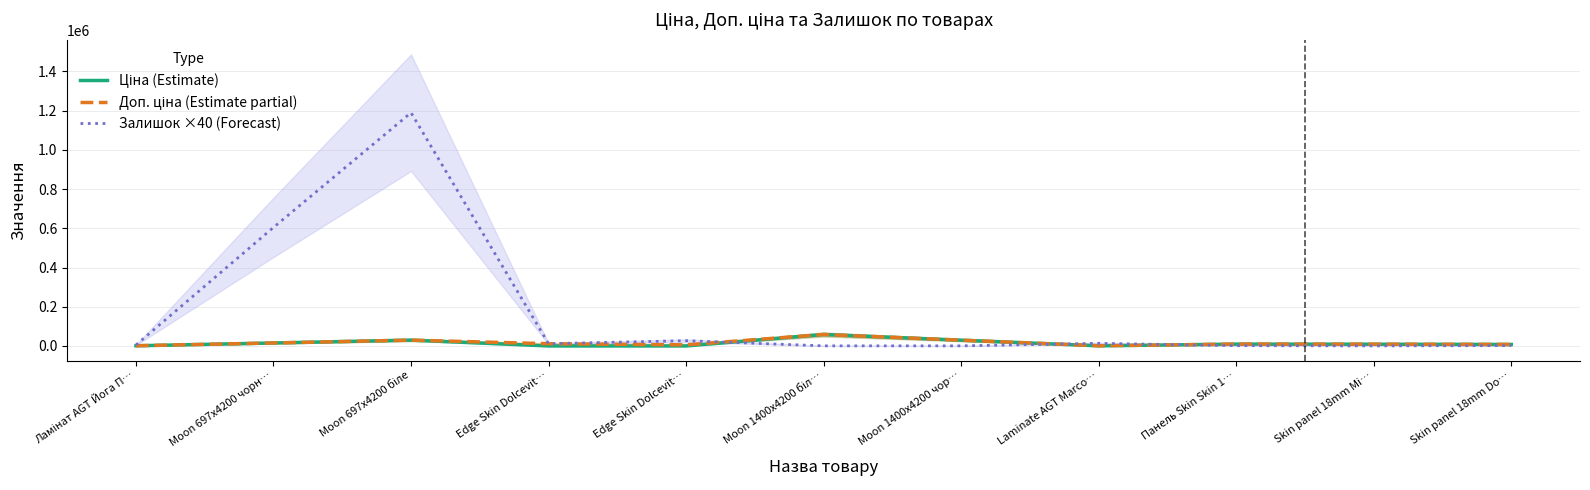

Which series has the largest range (max minus min)?

Залишок ×40 (Forecast)